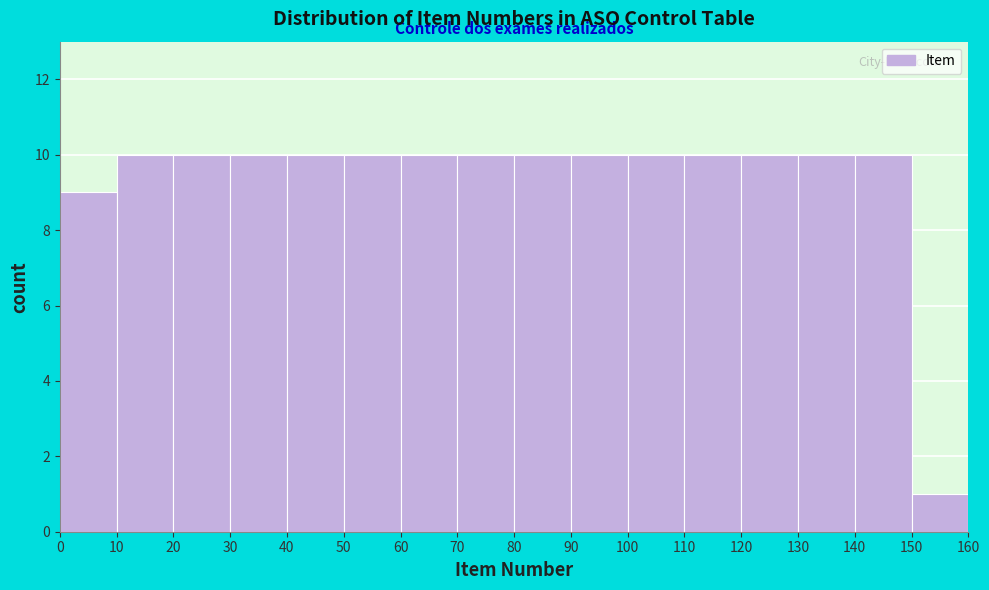

Reading left to right, transcribe this chart: for each bar, give the range it covers on the x-axis and its height. The values are not printed on the chart, so give them approximately, as read against the axis.

0 to 10: 9
10 to 20: 10
20 to 30: 10
30 to 40: 10
40 to 50: 10
50 to 60: 10
60 to 70: 10
70 to 80: 10
80 to 90: 10
90 to 100: 10
100 to 110: 10
110 to 120: 10
120 to 130: 10
130 to 140: 10
140 to 150: 10
150 to 160: 1